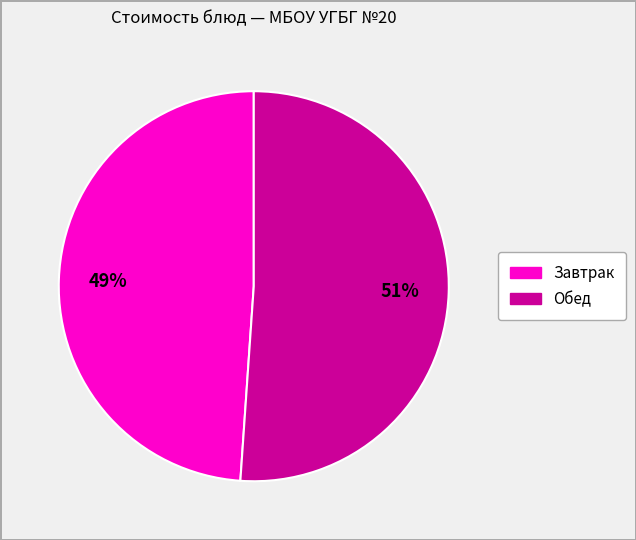

To the nearest percent, what is the difference between the largest and smallest slice percentages?

2%